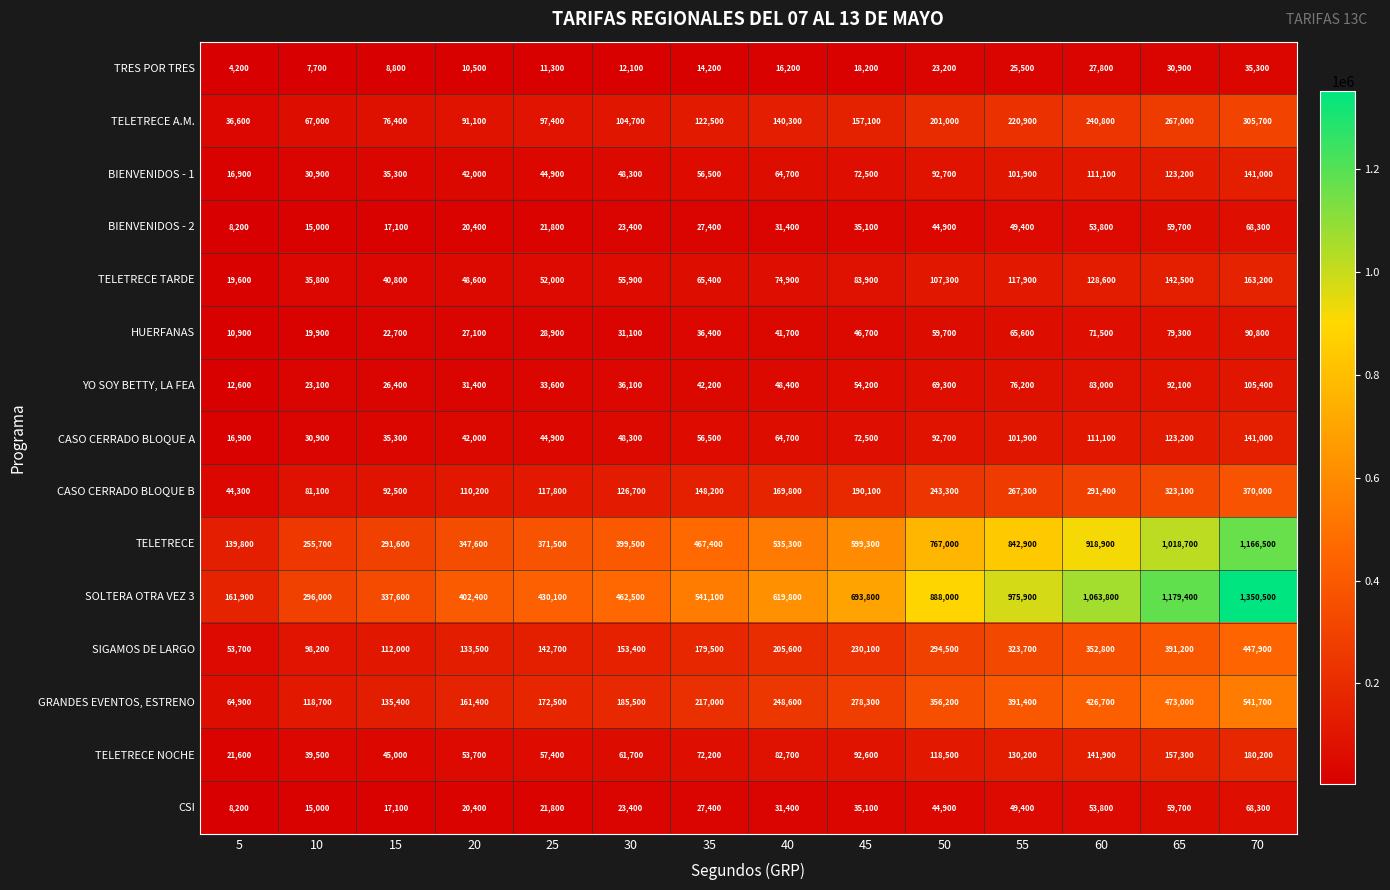

What is the sum of all YO SOY BETTY, LA FEA values?

734000